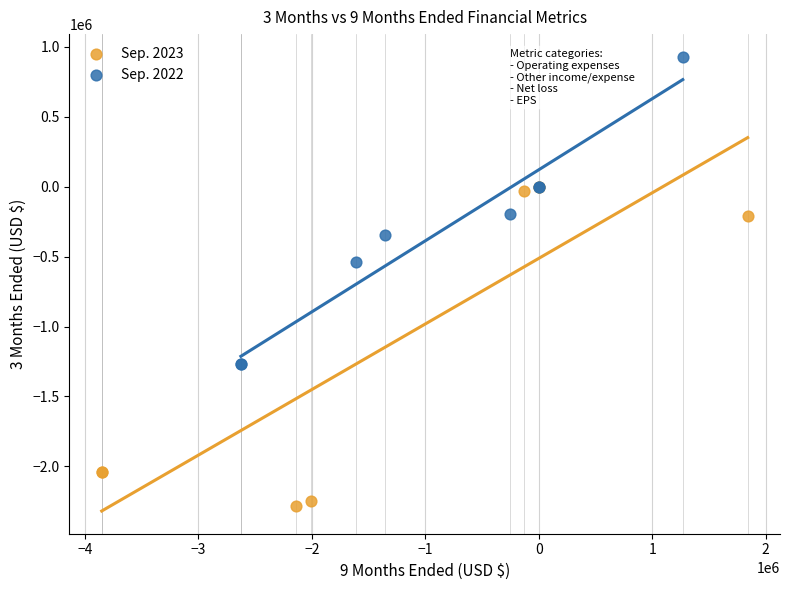

Which series contains the highest Y value?

Sep. 2022